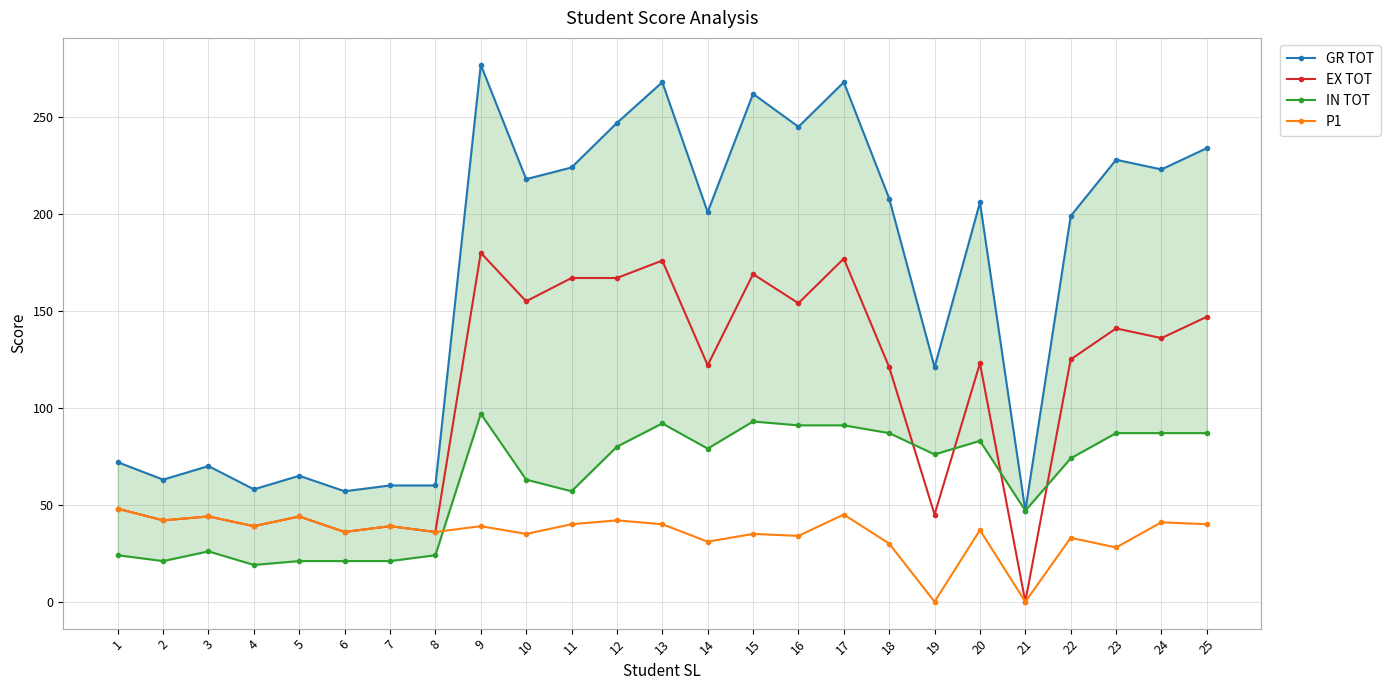

Which series has the widest spread of values?

GR TOT